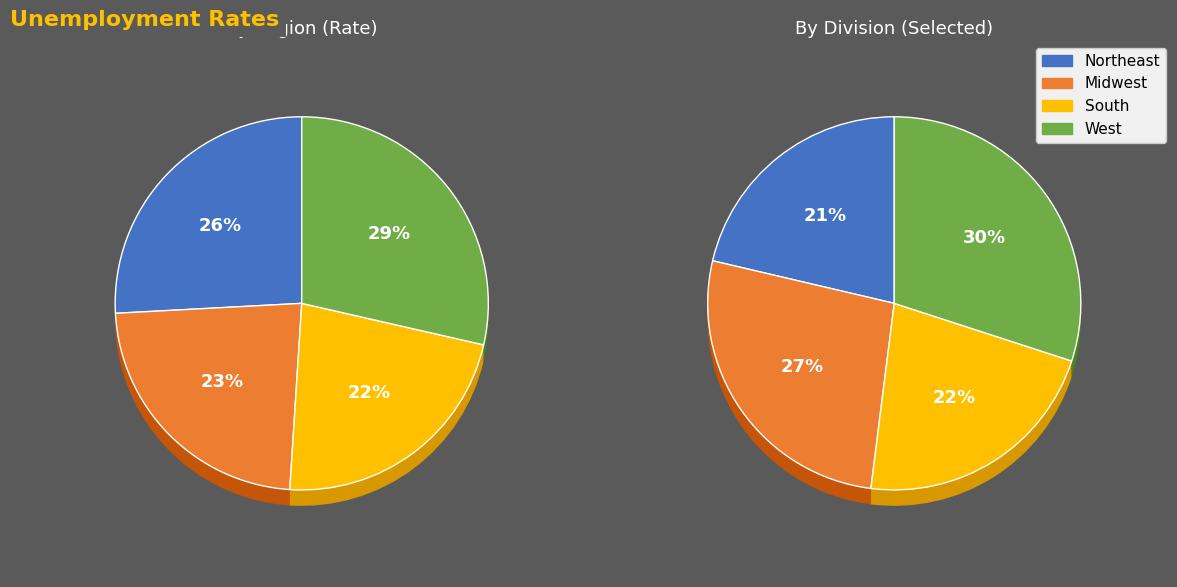

What is the largest slice in the pie chart?

West